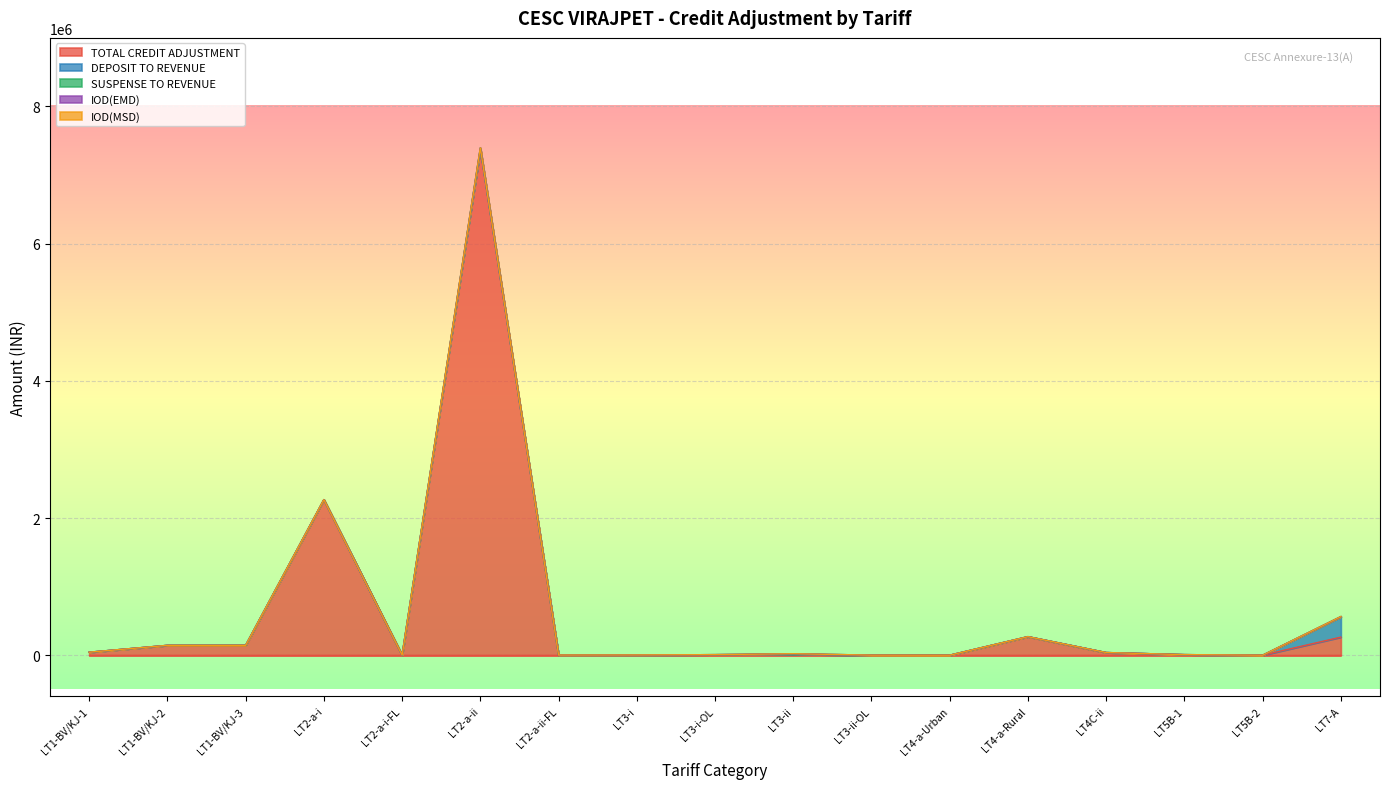

Is it true that IOD(EMD) equals 0.0 at LT2-a-ii-FL?

True